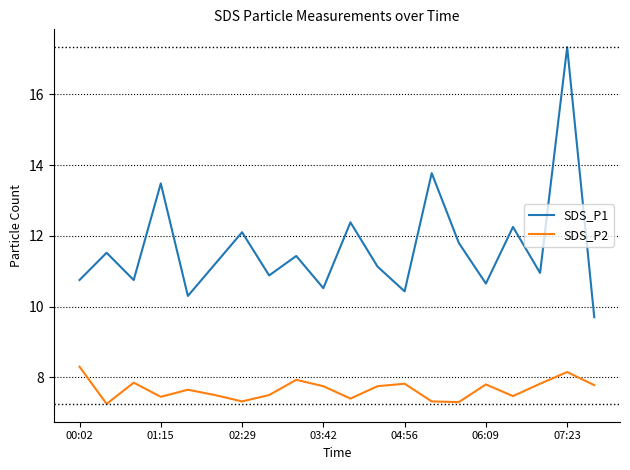

Rank the series by their maximum value, from highest to lowest.

SDS_P1, SDS_P2